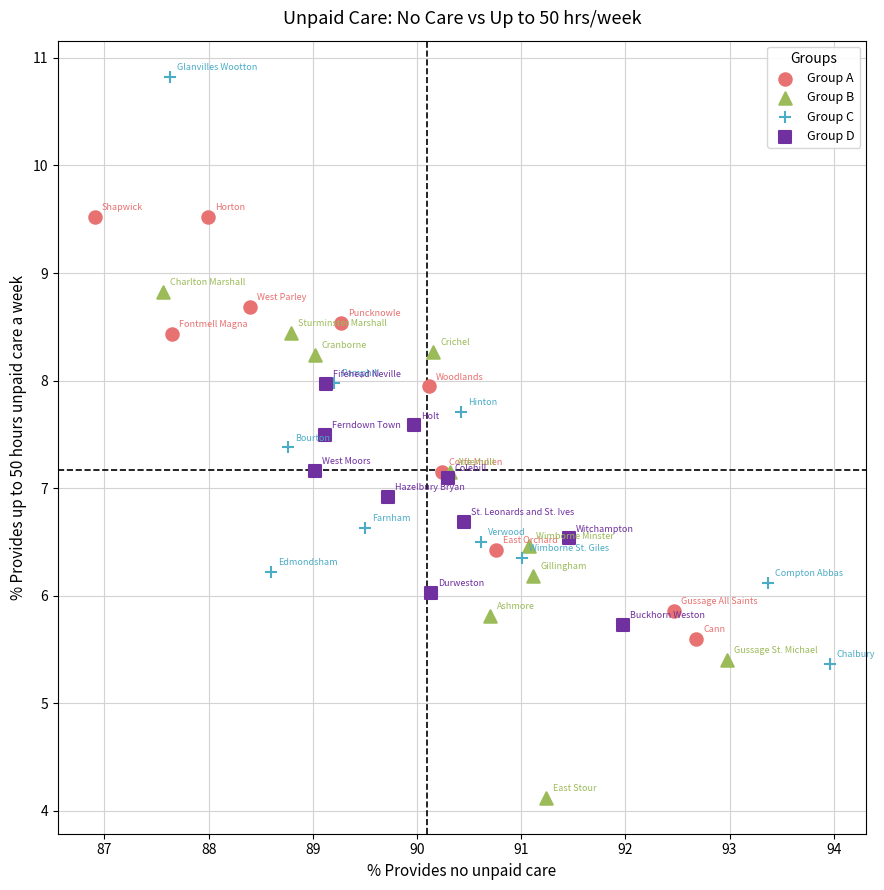

Which series reaches the minimum Y coordinate?

Group B